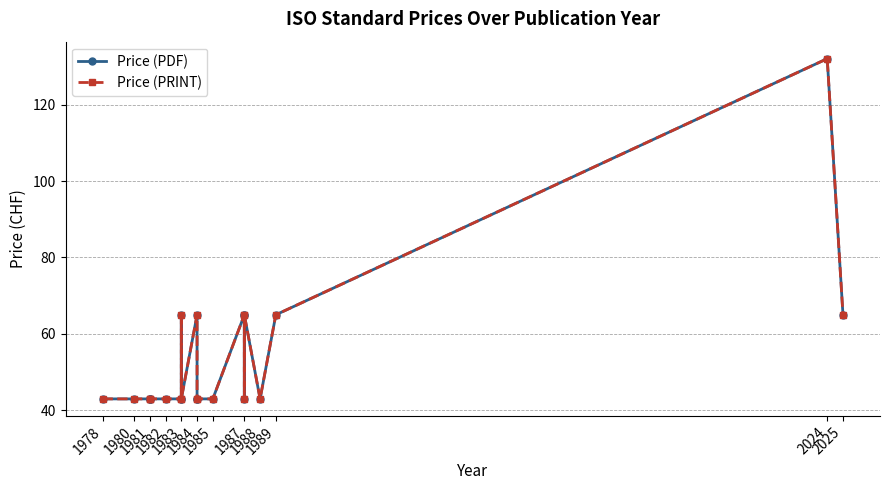

How many Price (PRINT) values are between 43 and 65?

19